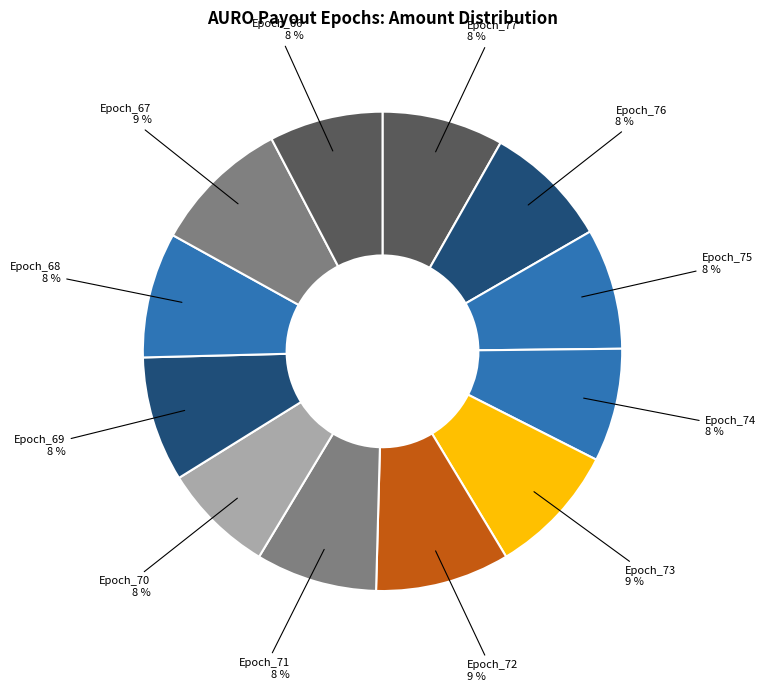

True or false: Epoch_68 accounts for 8% of the total.

True